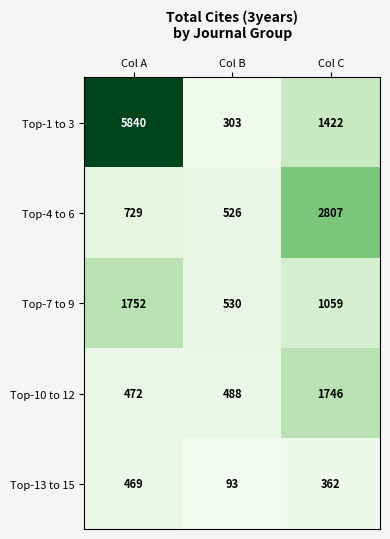

What is the highest value of the Top-4 to 6 series?

2807